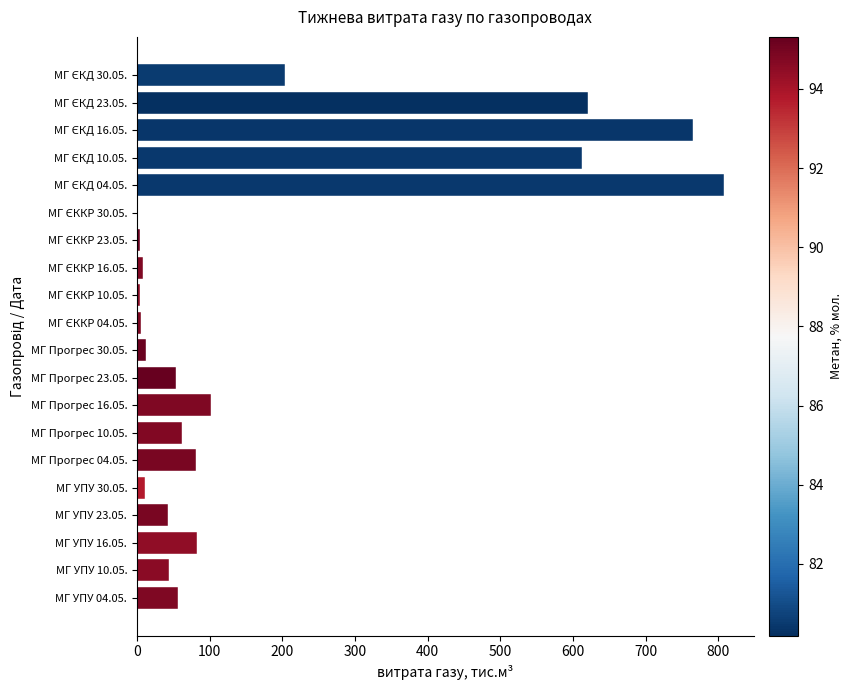

What is the sum of all values?

3578.2